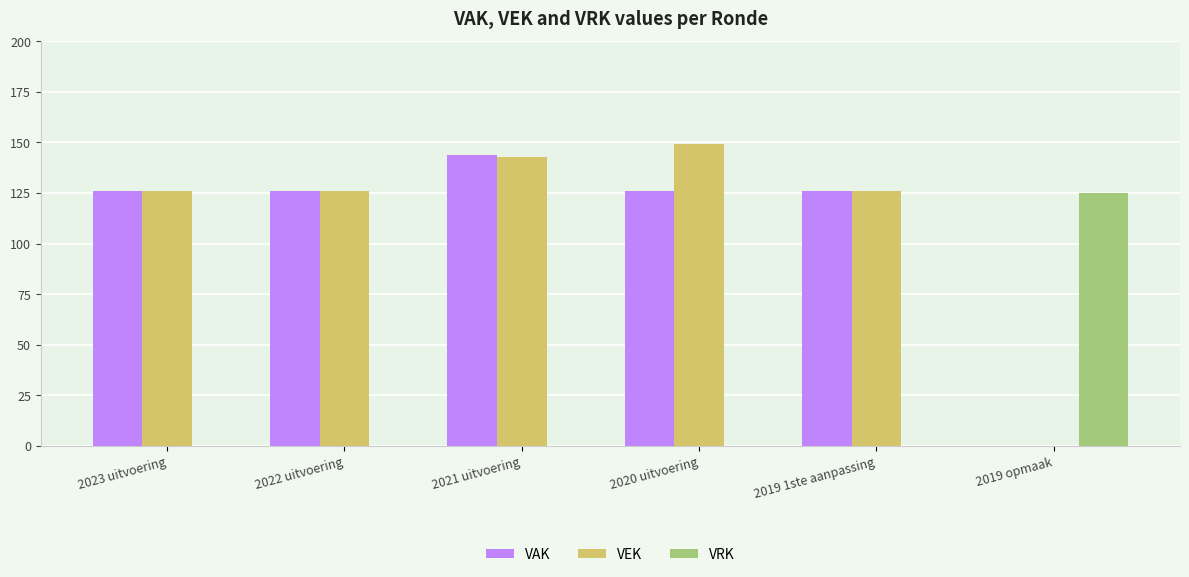

What is the sum of the VRK values at 2019 1ste aanpassing and 2019 opmaak?

125